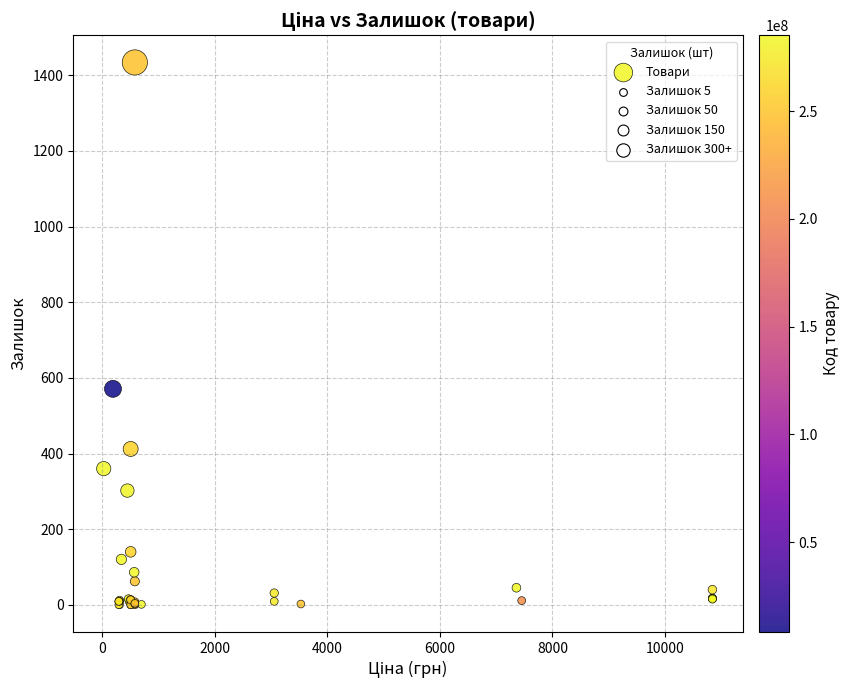

What Y value in the scatter plot is closest to 717?

571